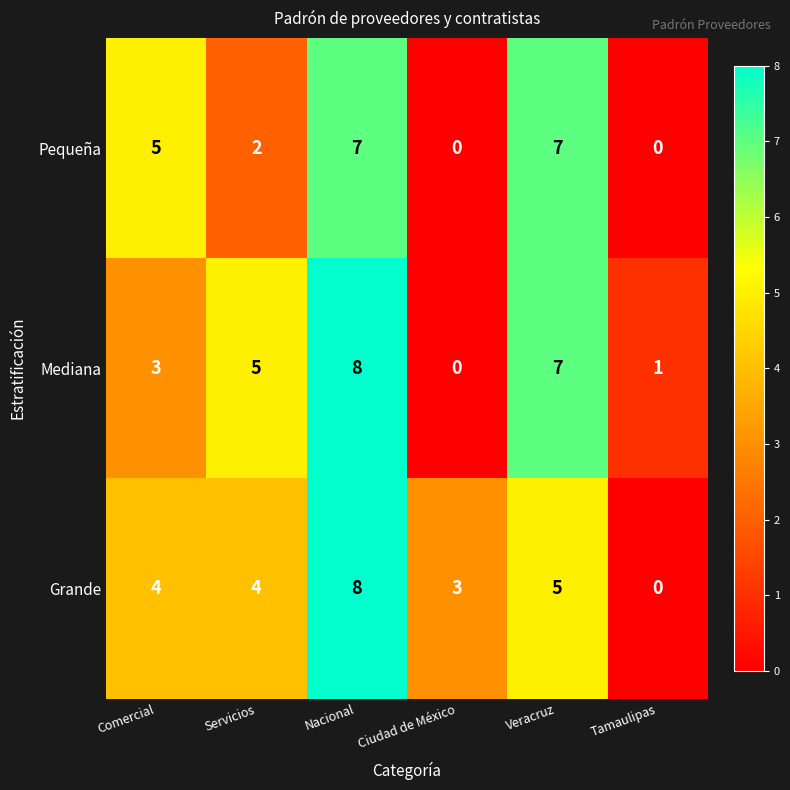

The value of Pequeña at Servicios is 2. True or false?

True